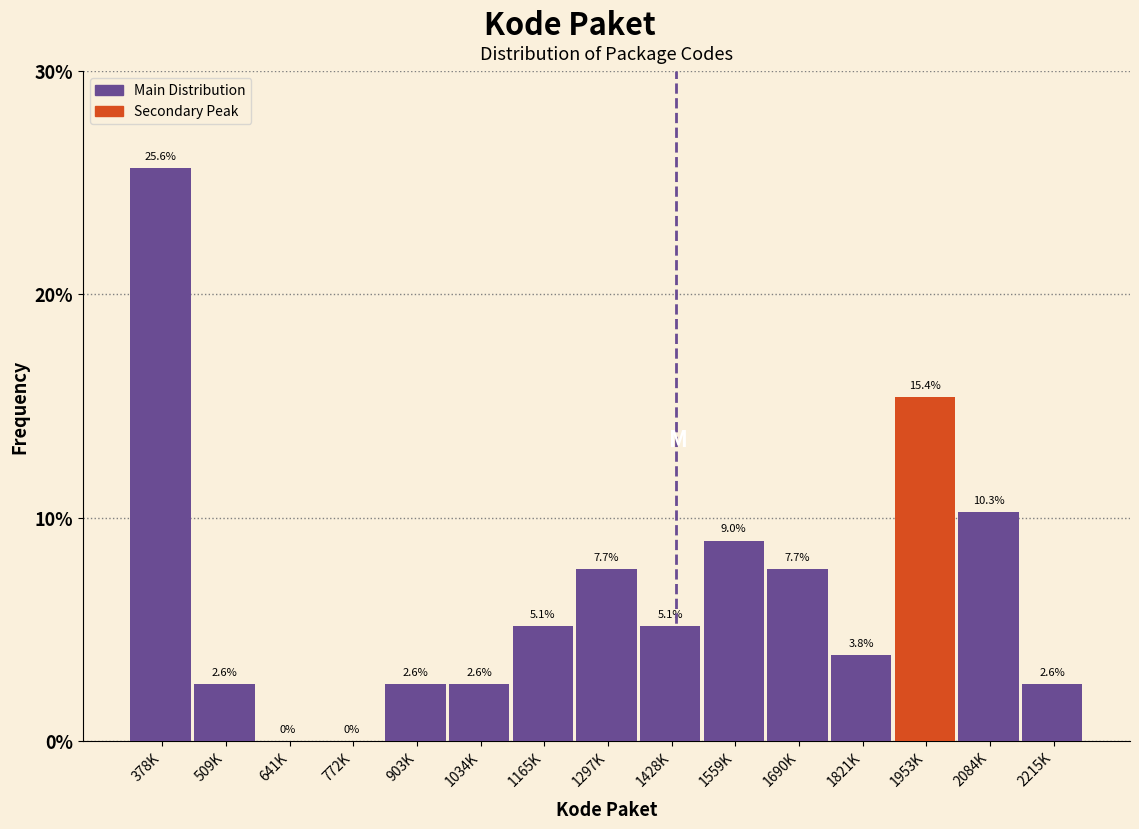

Reading left to right, what are all the values shown in this chart?

378K=25.6	509K=2.6	641K=0.0	772K=0.0	903K=2.6	1034K=2.6	1165K=5.1	1297K=7.7	1428K=5.1	1559K=9.0	1690K=7.7	1821K=3.8	1953K=15.4	2084K=10.3	2215K=2.6